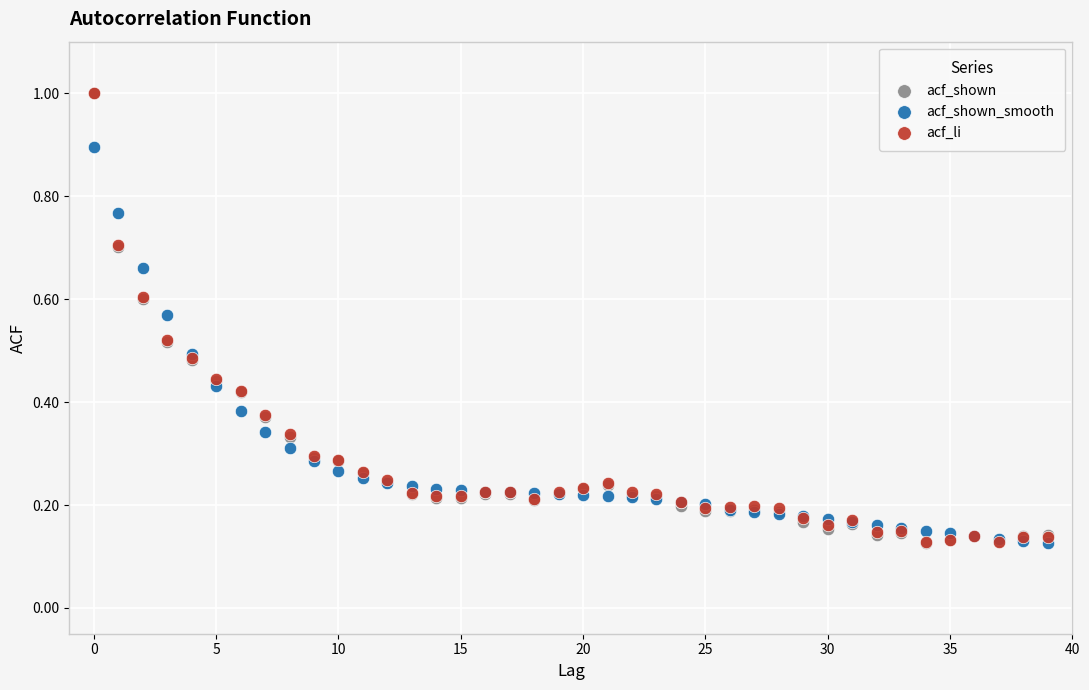

What are all the series names shown in the legend?

acf_shown, acf_shown_smooth, acf_li